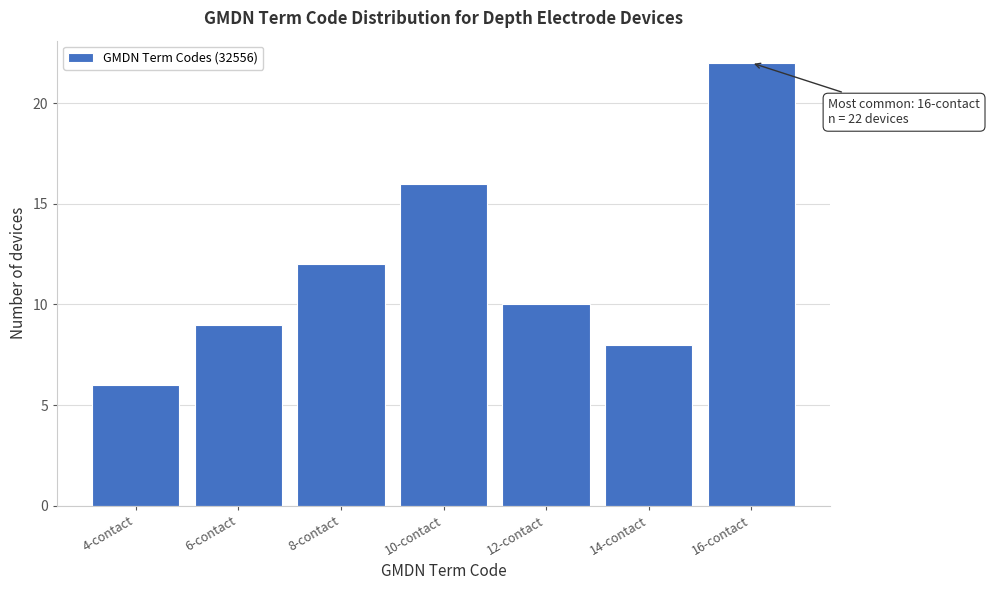

Reading left to right, extract all data points from this chart.

6	9	12	16	10	8	22